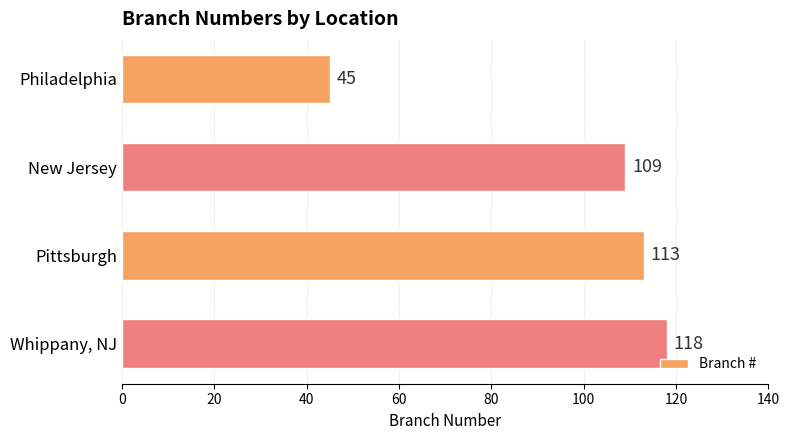

Reading top to bottom, list all the values displayed in this chart.

45	109	113	118